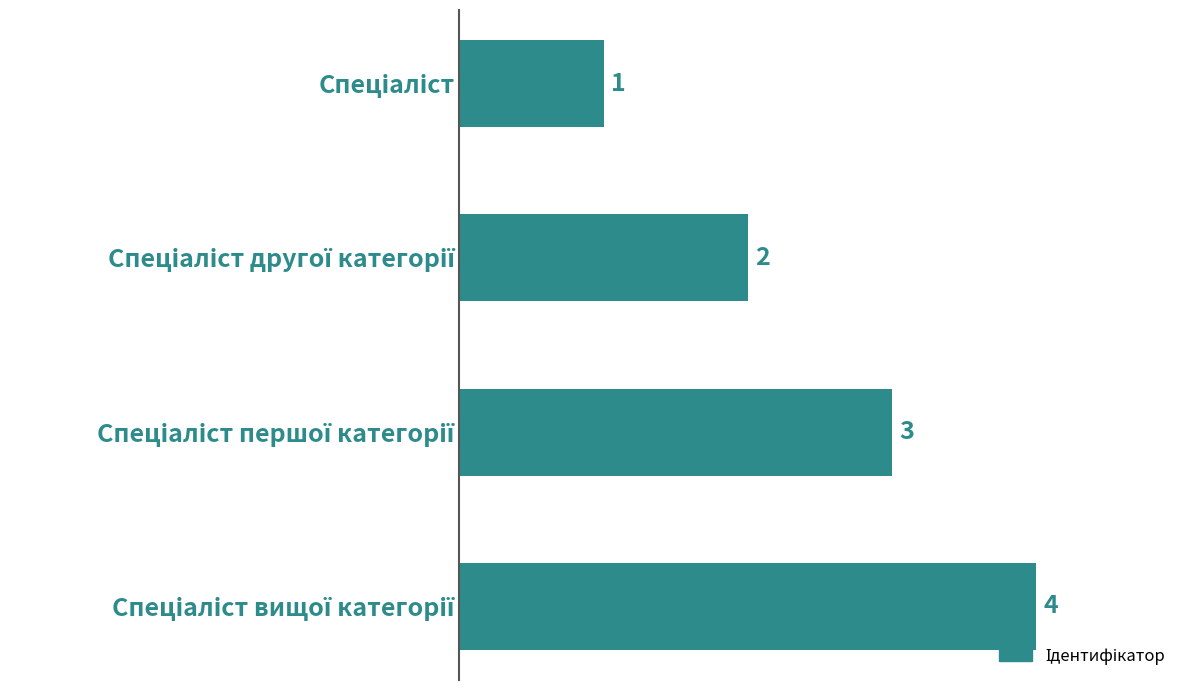

What is the value of the 2nd bar from the top?

2